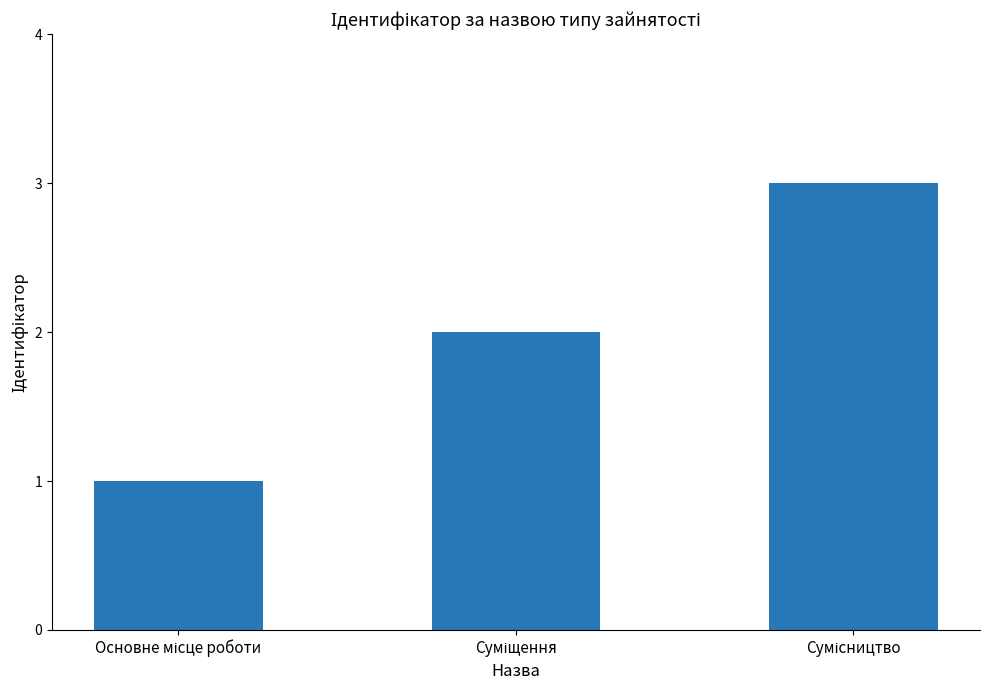

What is the sum of all values?

6